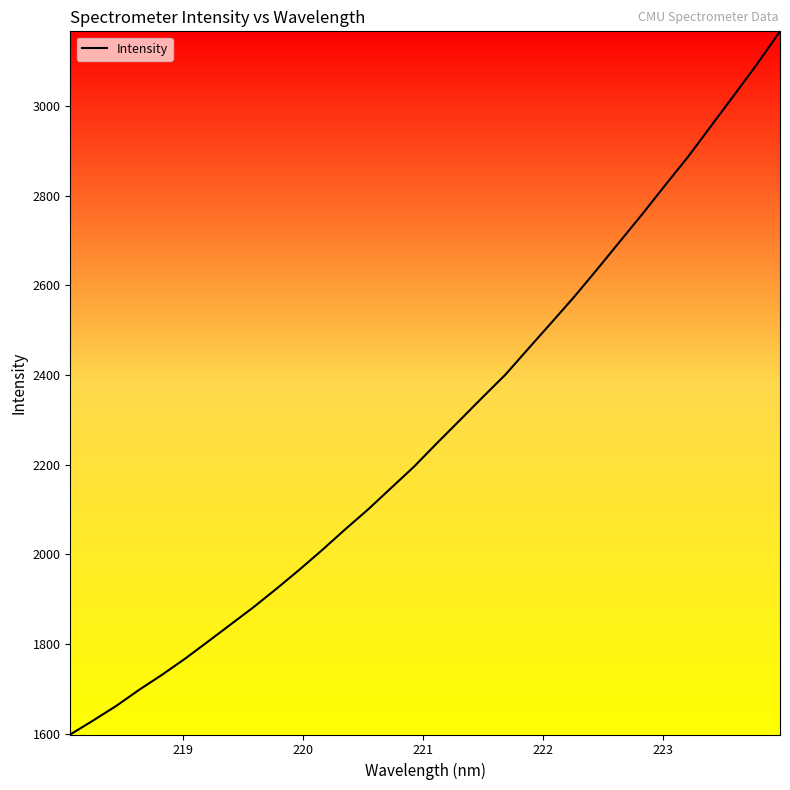

Is this an area chart (filled region under the line)?

No